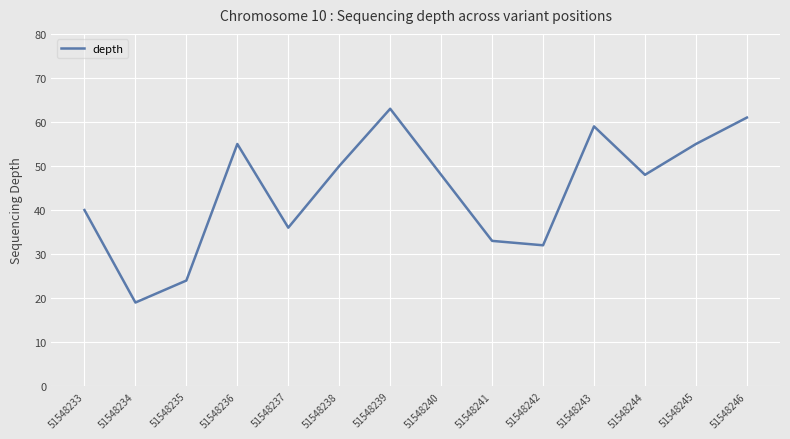

At which label is the value closest to 41?

51548233